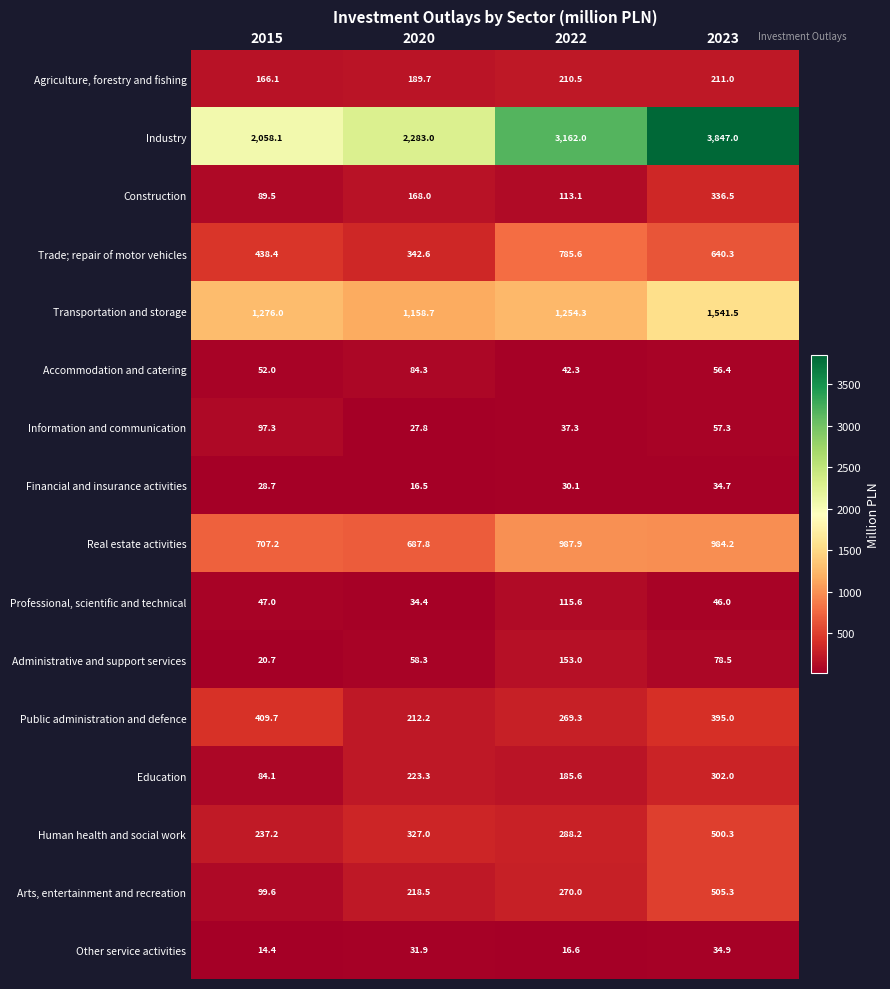

True or false: Trade; repair of motor vehicles has a value of 640.3 at 2023.

True